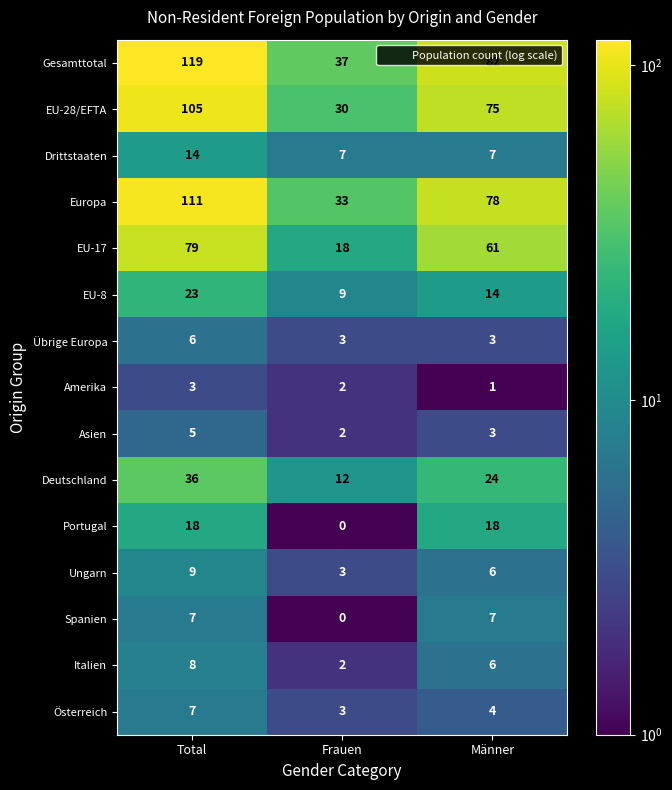

What value does the Österreich series have at Frauen?

3